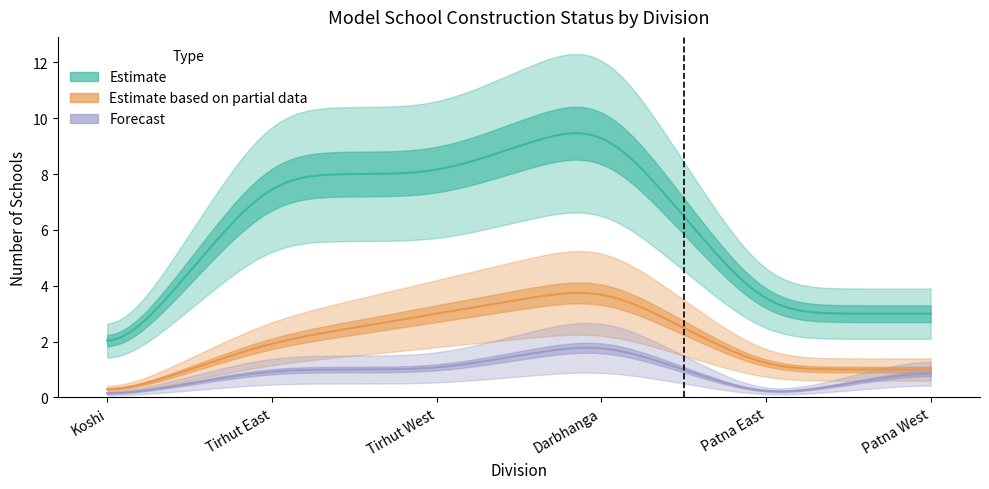

True or false: Estimate based on partial data and Forecast cross at least once.

False